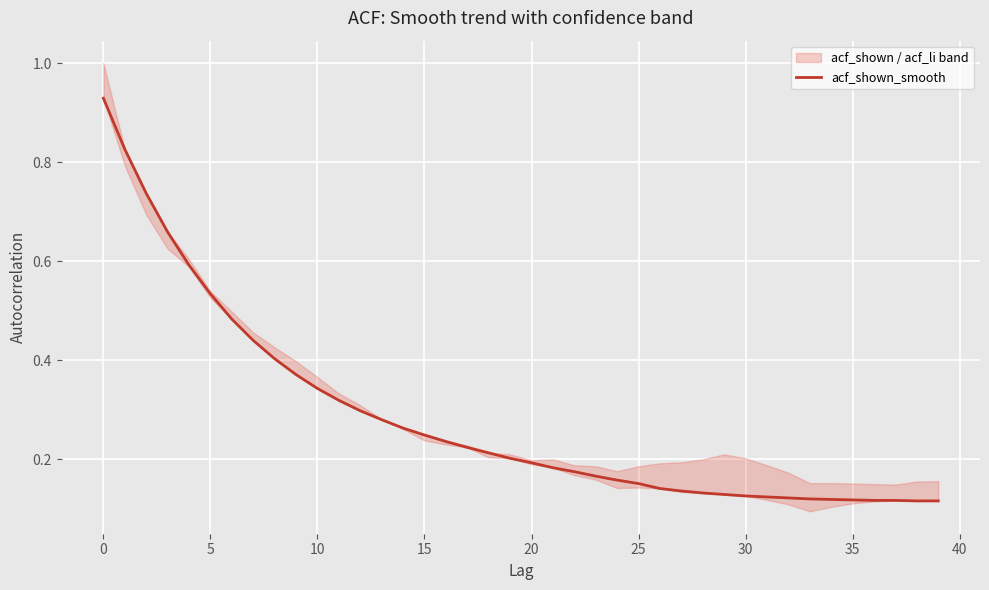

How many categories are shown in the chart?

40